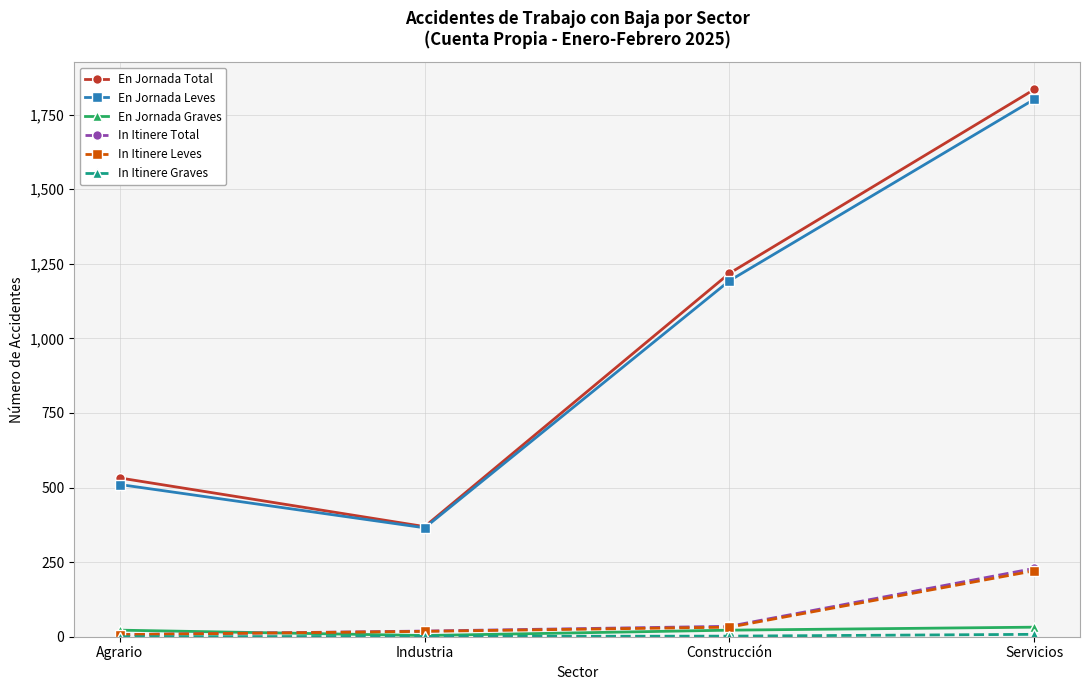

How many series are shown in this chart?

6